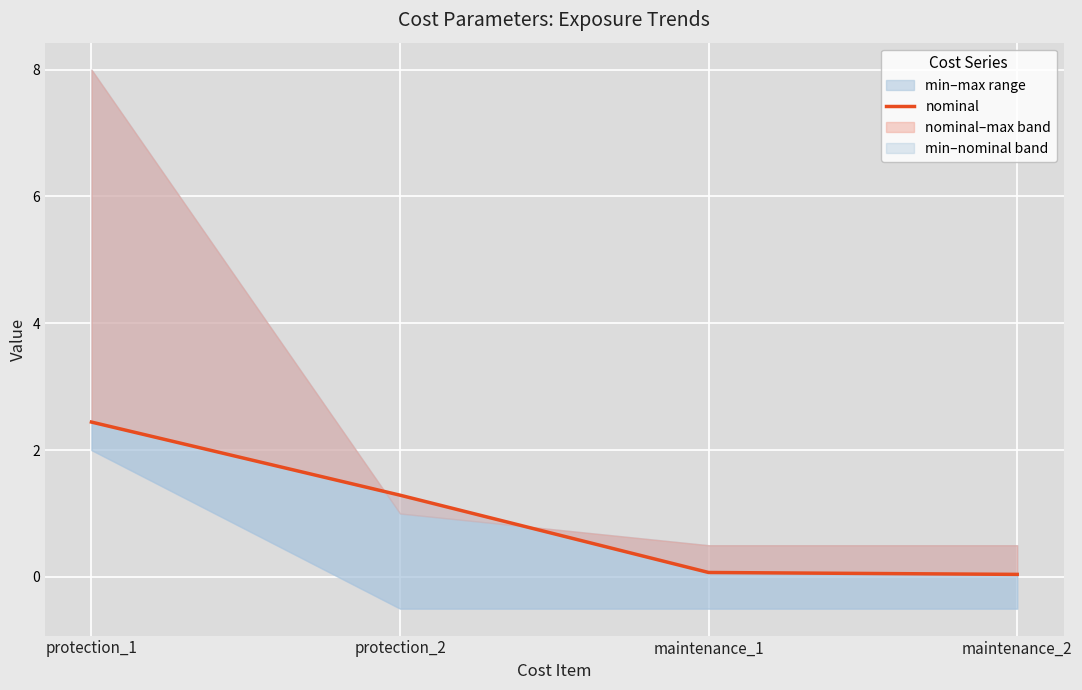

What is the average value?

1.0